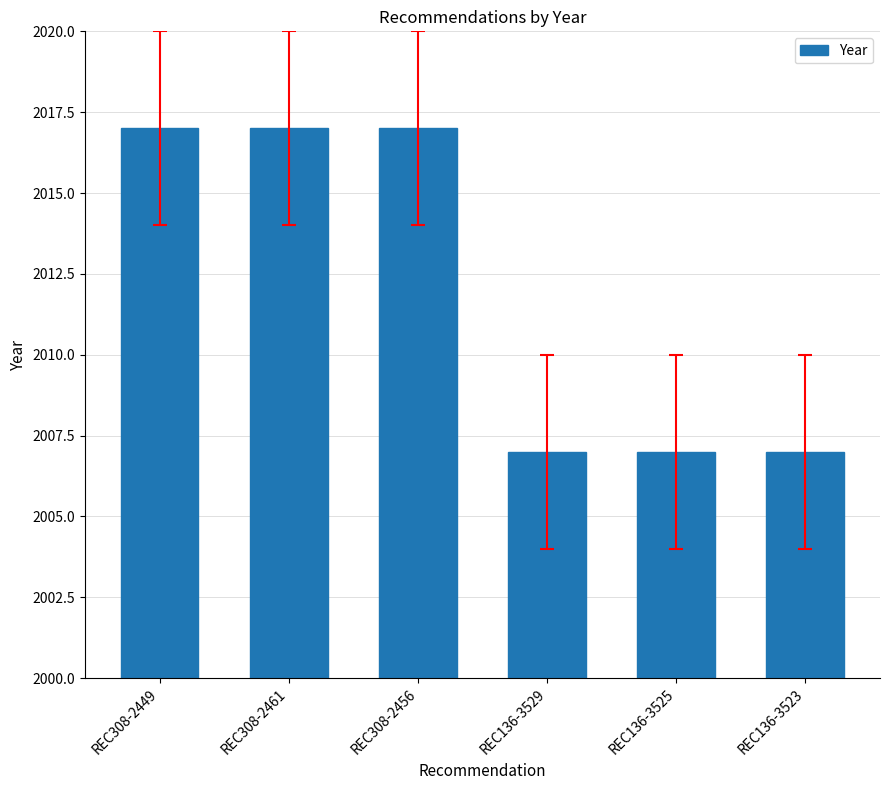

What is the minimum value shown in the chart?

2007